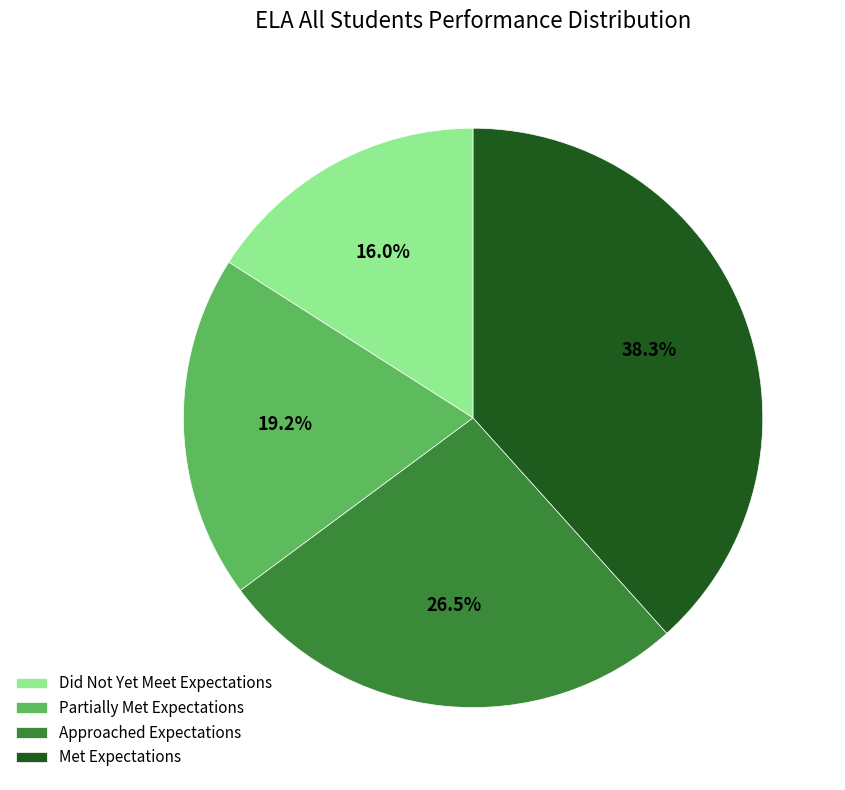

What is the ratio of the value at Did Not Yet Meet Expectations to the value at Approached Expectations?

0.6